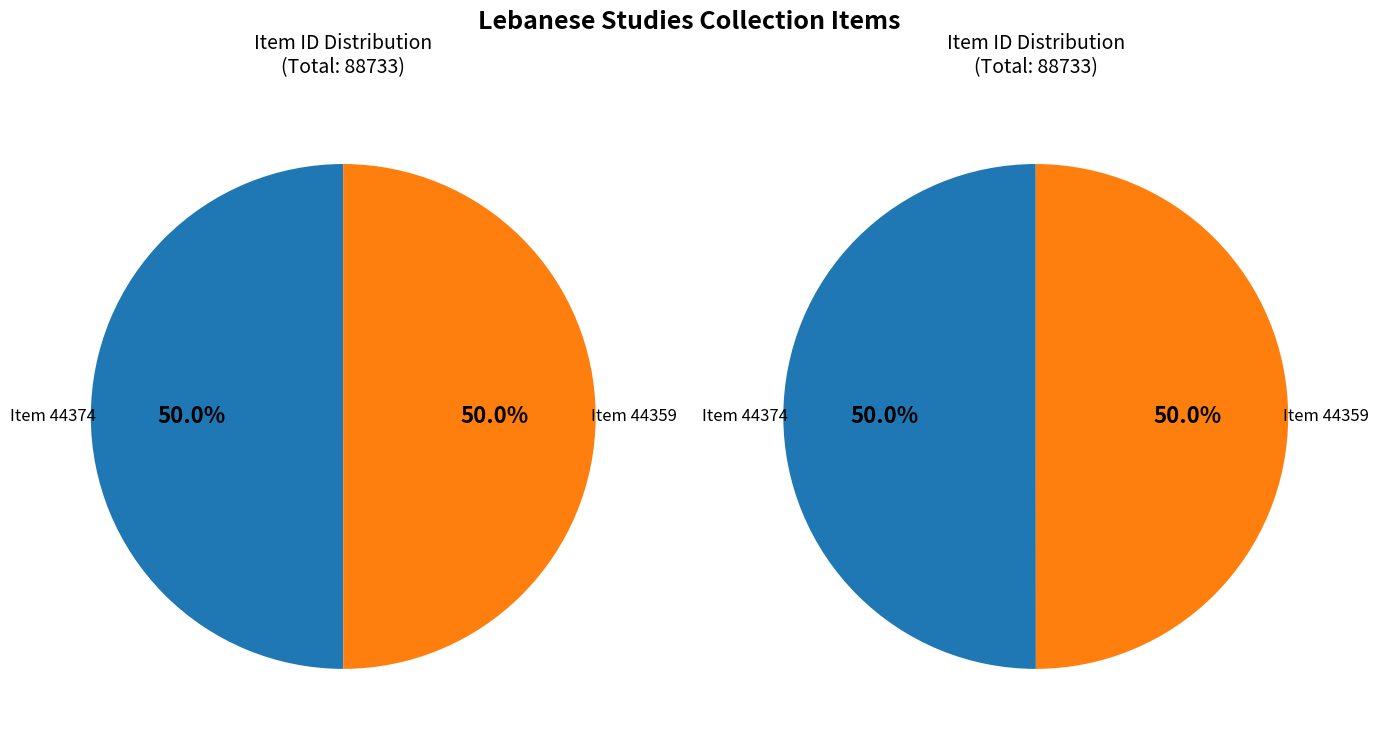

Count the number of slices in the pie.

2